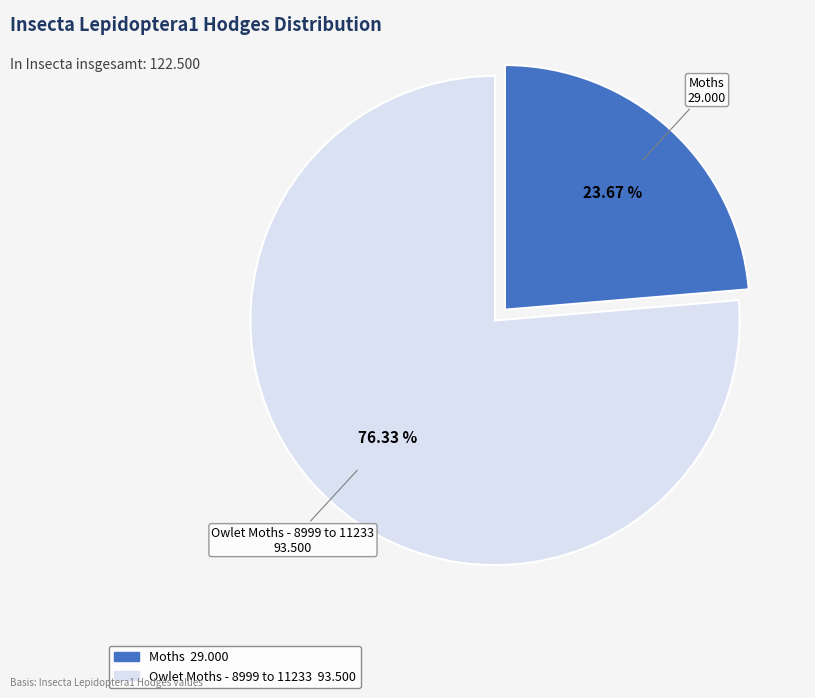

To the nearest percent, what is the average slice percentage?

50%